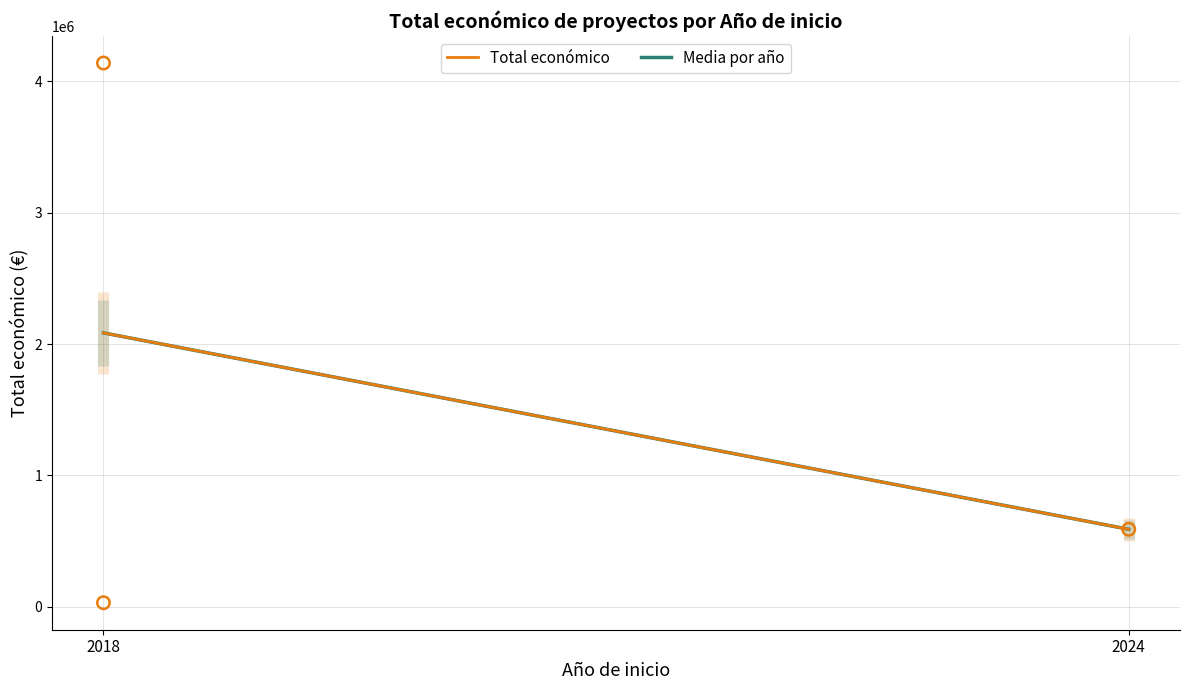

Which series has the largest total across all categories?

Total económico